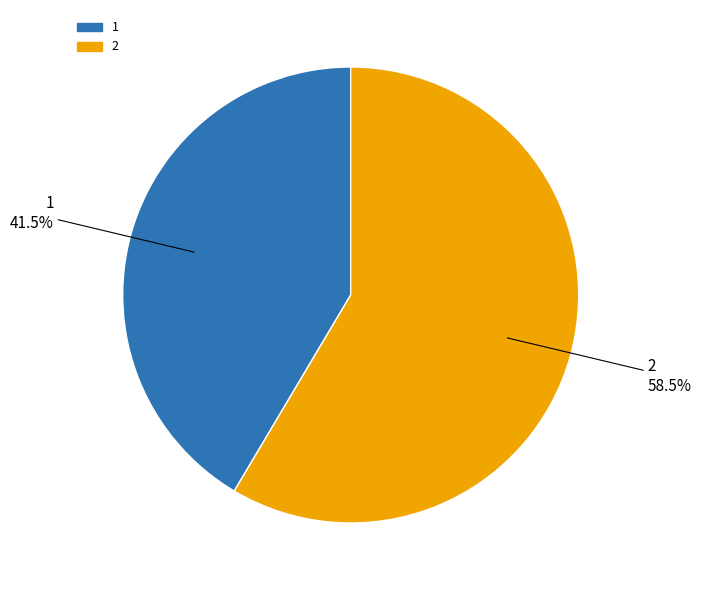

Which category has the smallest portion of the pie?

1